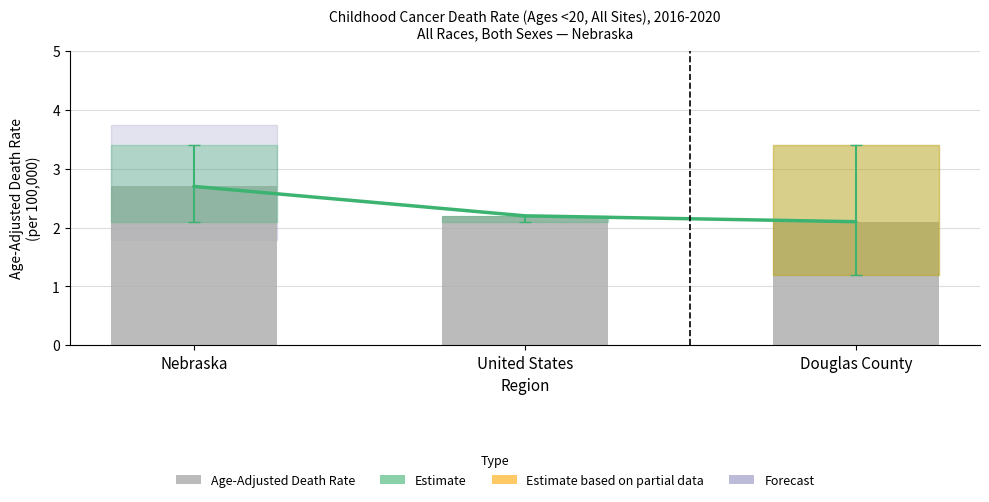

How many data points does each series have?

3